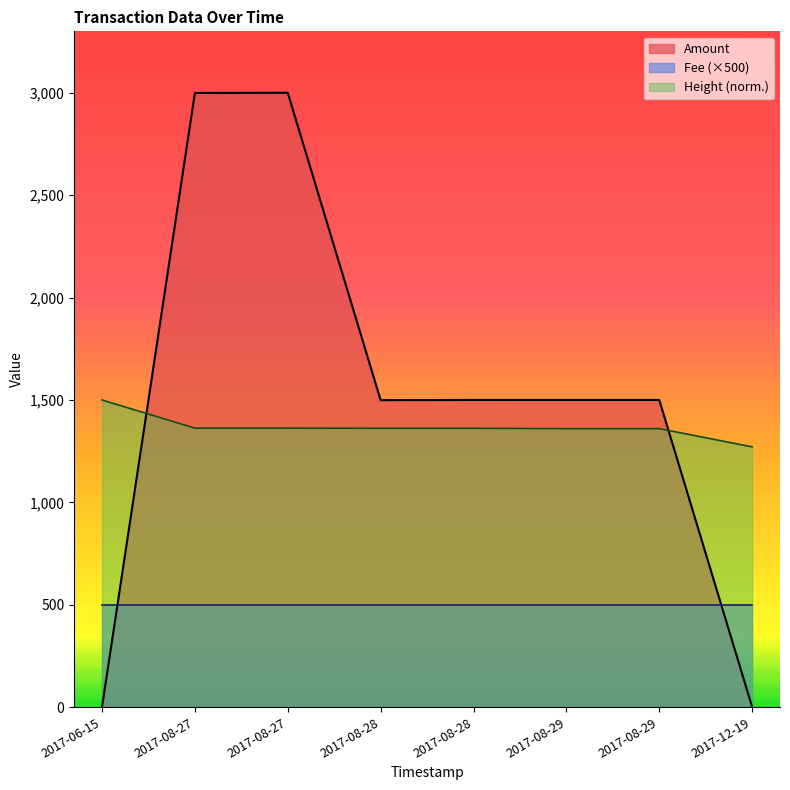

Reading left to right, extract all data points from this chart.

Amount: 1.0	2999.0	3000.0	1499.0	1500.0	1500.0	1500.0	1.0
Height: 1500.0	1362.3	1362.3	1361.7	1361.7	1360.0	1360.0	1271.1